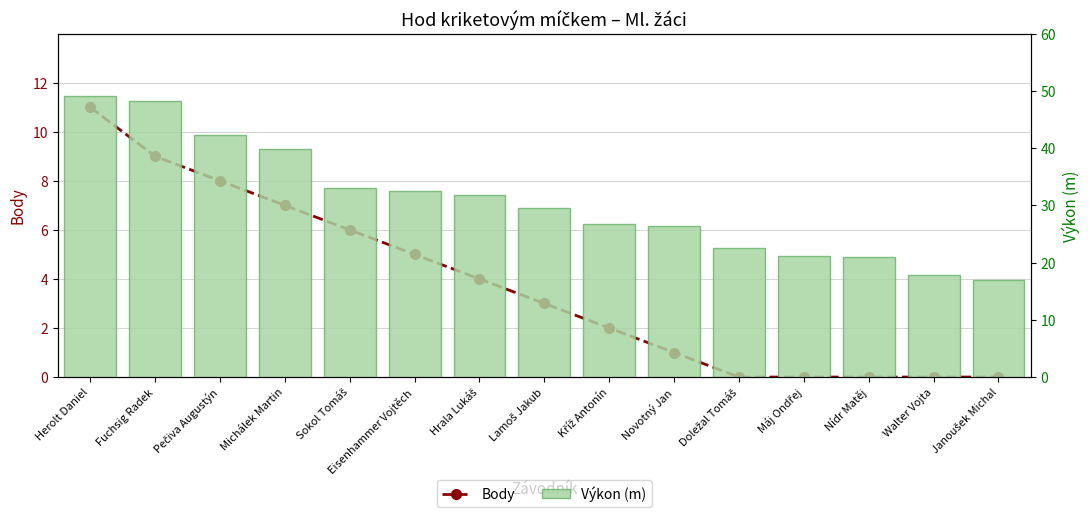

Reading left to right, list all the values displayed in this chart.

Body: 11.0	9.0	8.0	7.0	6.0	5.0	4.0	3.0	2.0	1.0	0.0	0.0	0.0	0.0	0.0
Výkon (m): 49.2	48.2	42.3	39.9	33.1	32.5	31.9	29.5	26.8	26.4	22.5	21.1	21.0	17.9	16.9